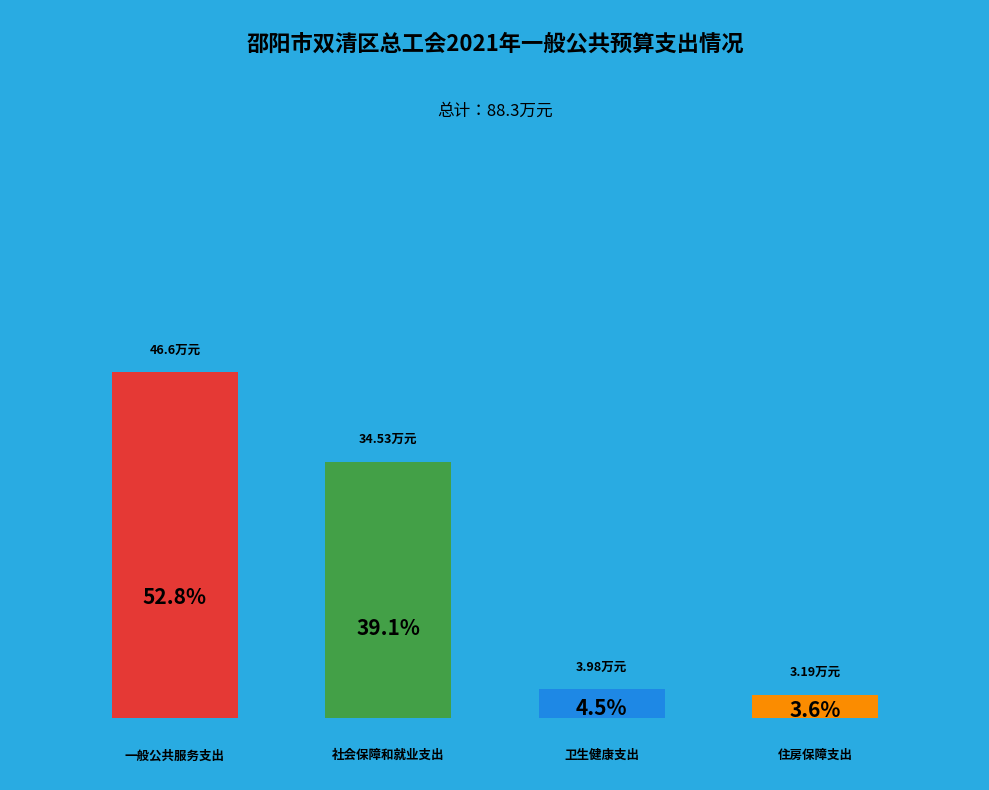

True or false: 一般公共服务支出 accounts for 38% of the total.

False